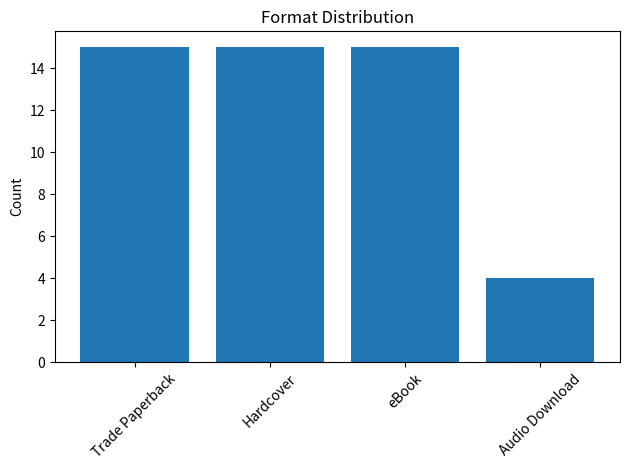

What is the sum of all values?

49